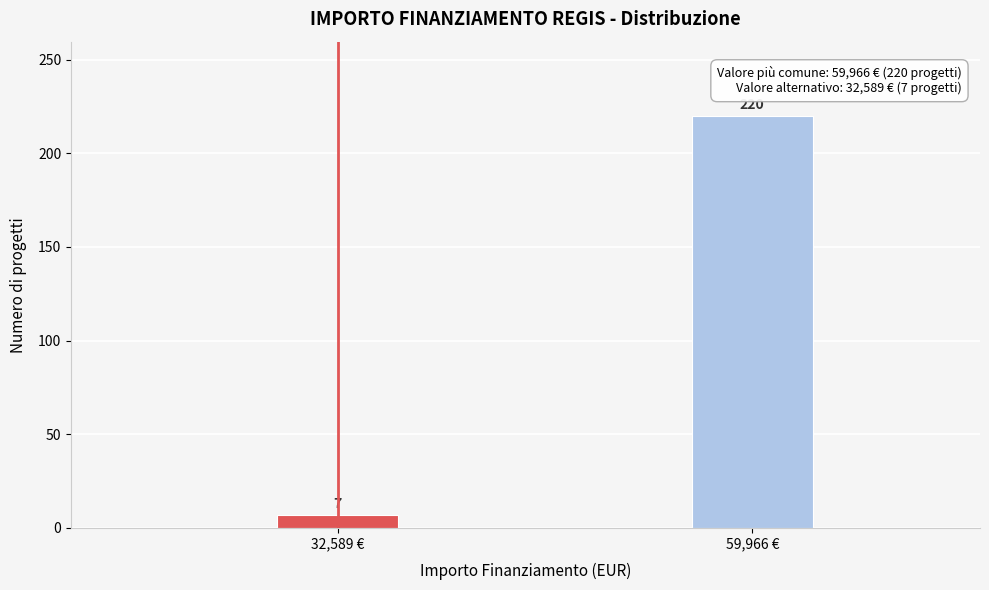

Reading left to right, list all the values displayed in this chart.

7	220